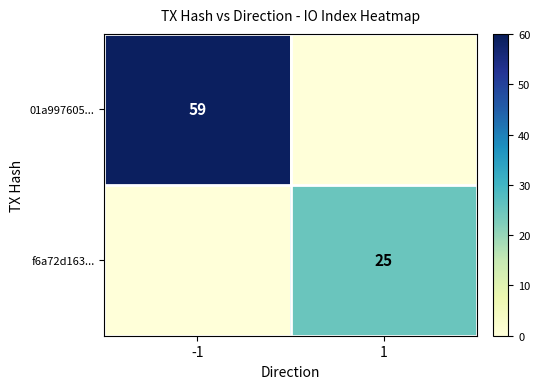

What is the spread (max minus min) of values at -1?

59